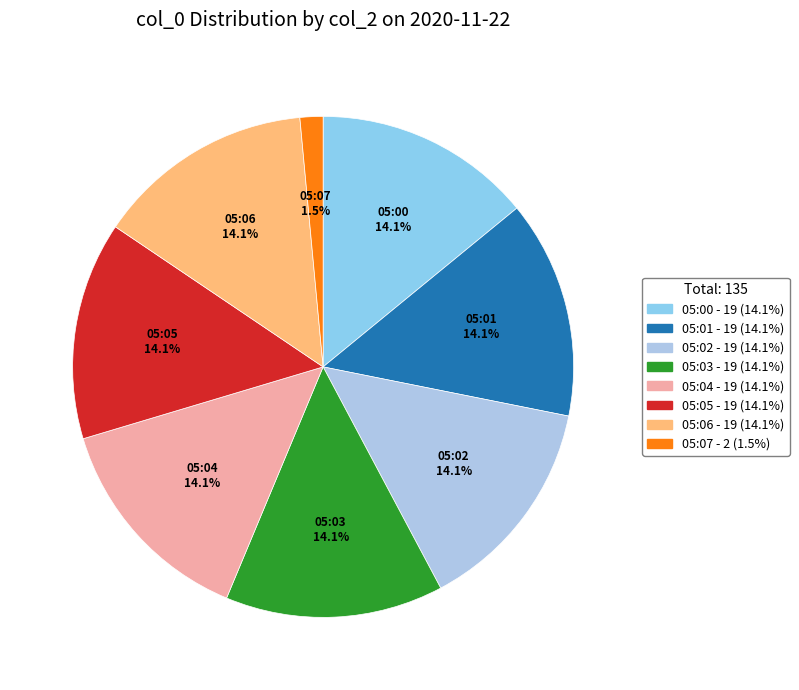

True or false: 05:03 accounts for 14% of the total.

True